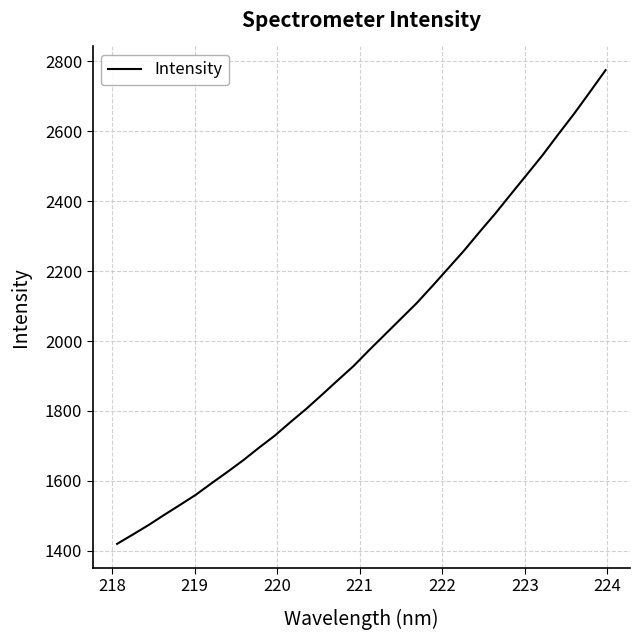

What is the greatest value displayed?

2774.9